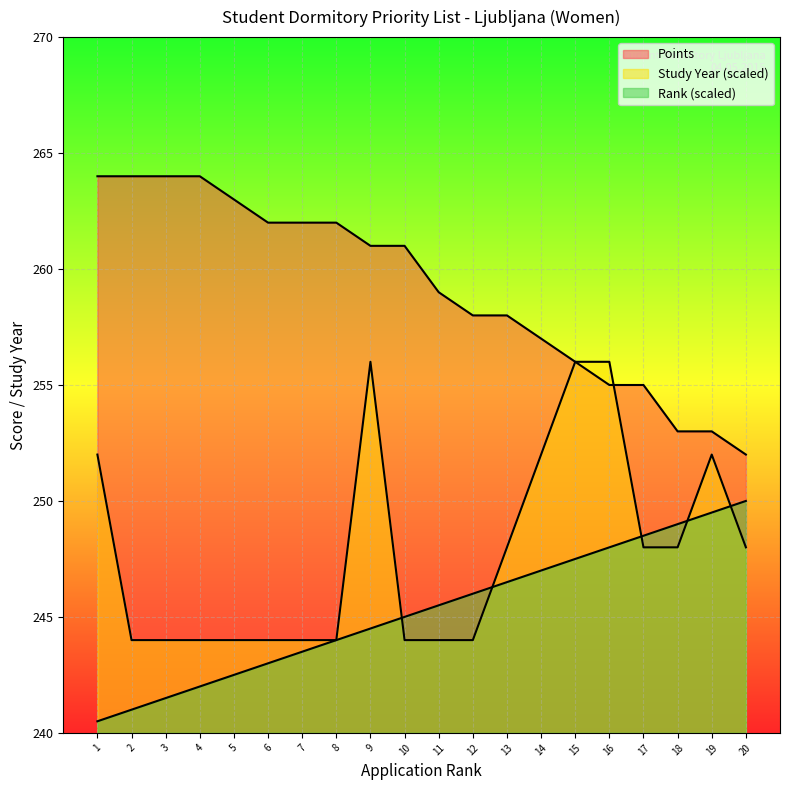

What is the difference between the maximum and second lowest values in the Rank series?

9.0